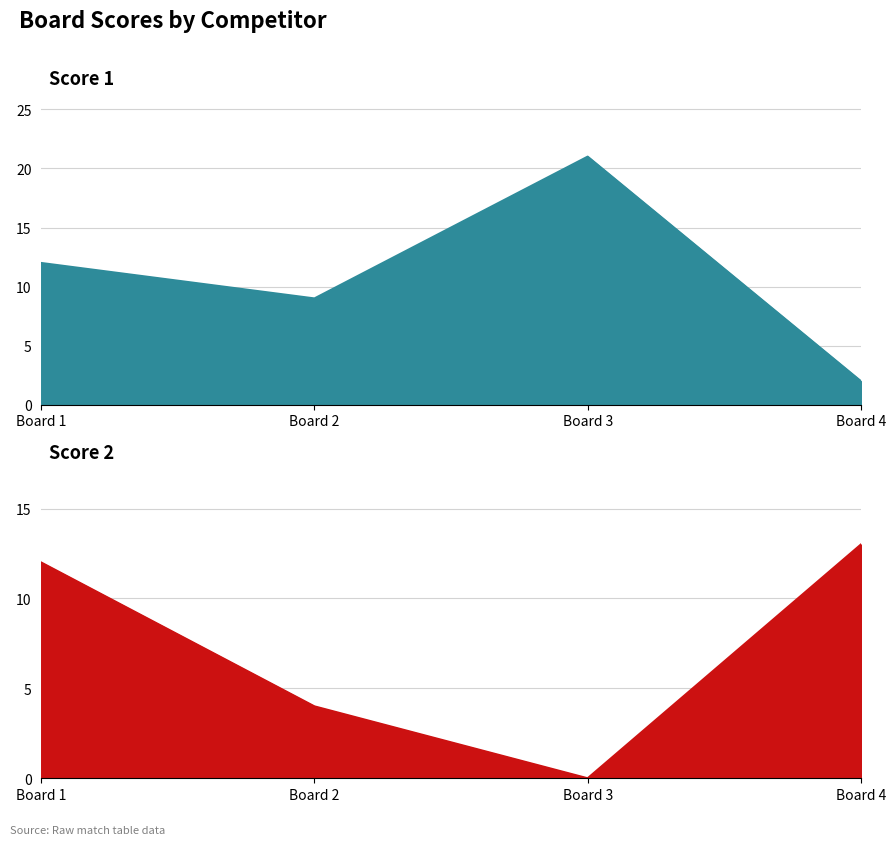

Which series has the largest total across all categories?

Score 1